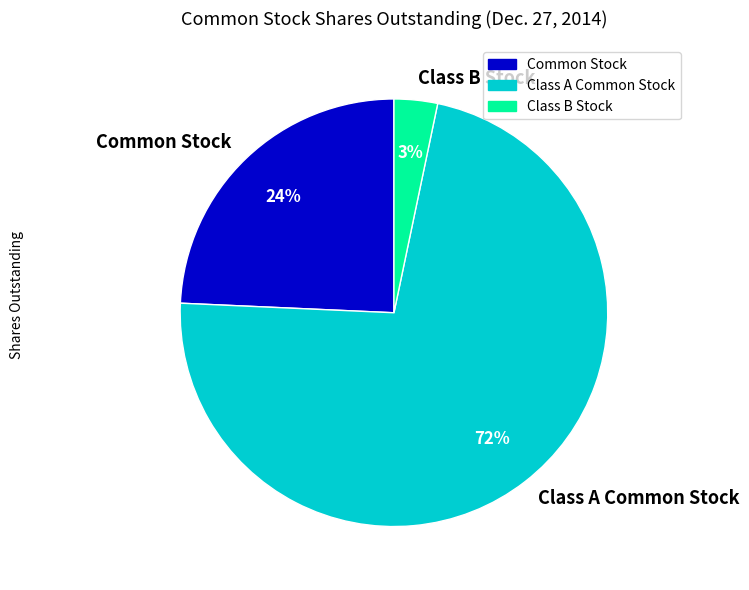

Is Common Stock the majority of the pie?

No